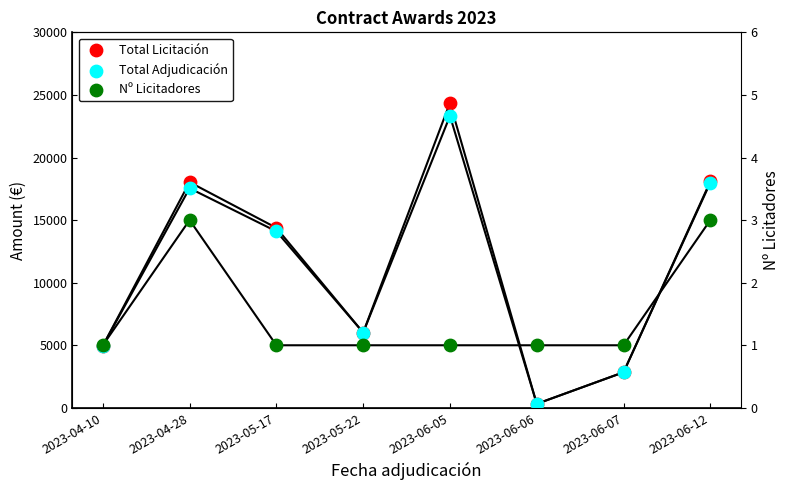

At which category is the sum across all series the highest?

2023-06-05